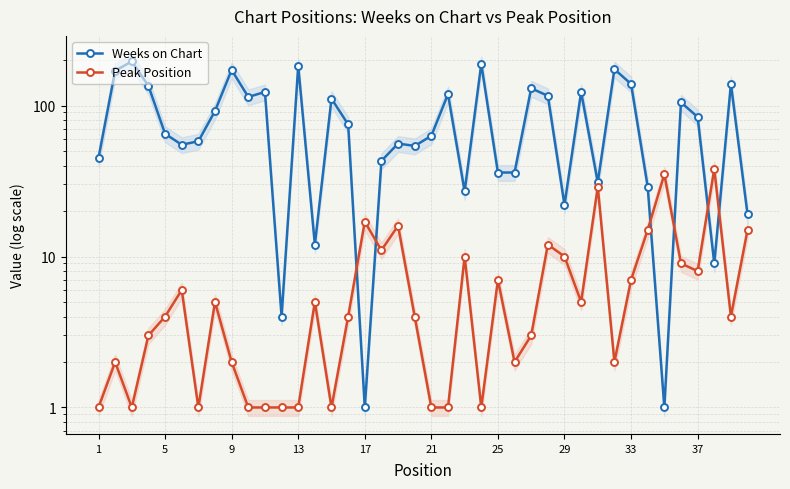

True or false: Weeks on Chart and Peak Position cross at least once.

True